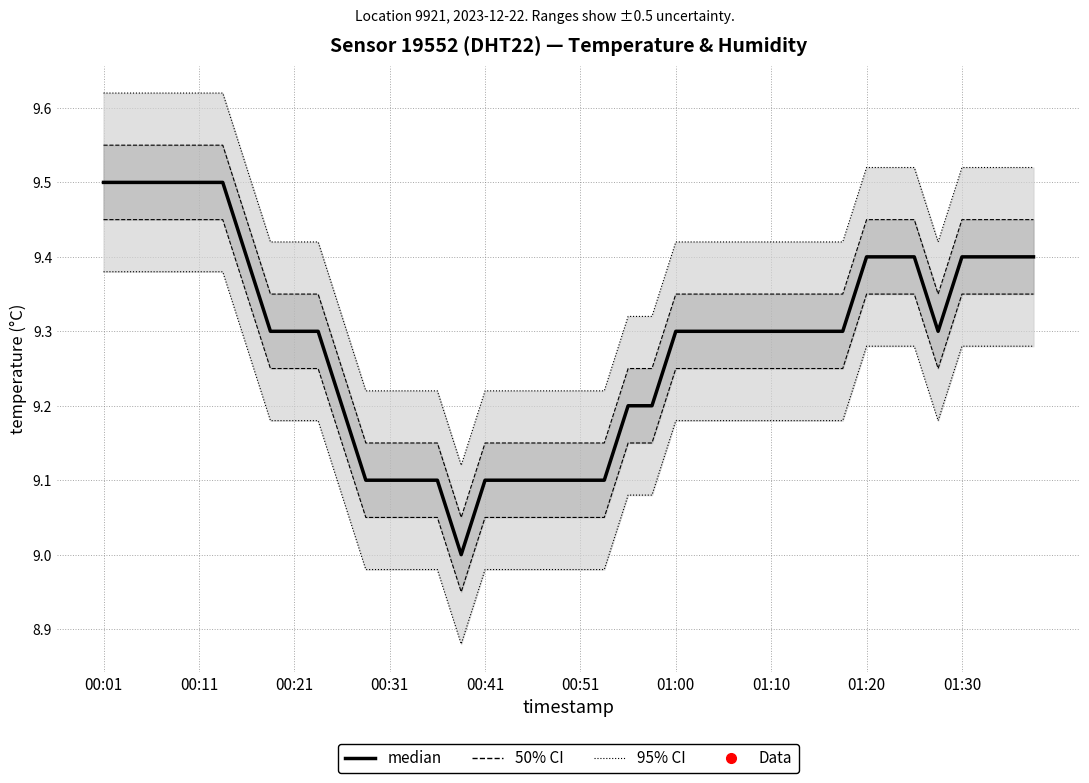

What is the average value?

9.3